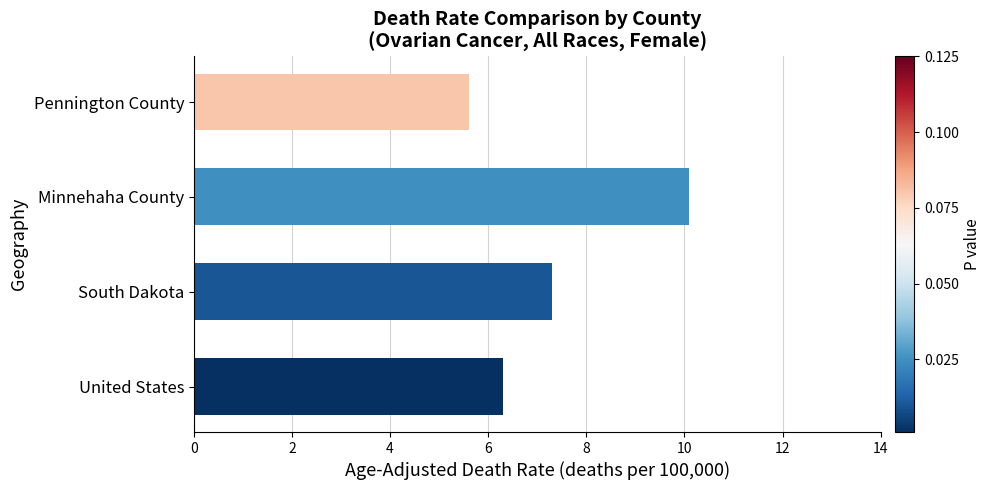

List the labels in order of value, largest first.

Minnehaha County, South Dakota, United States, Pennington County